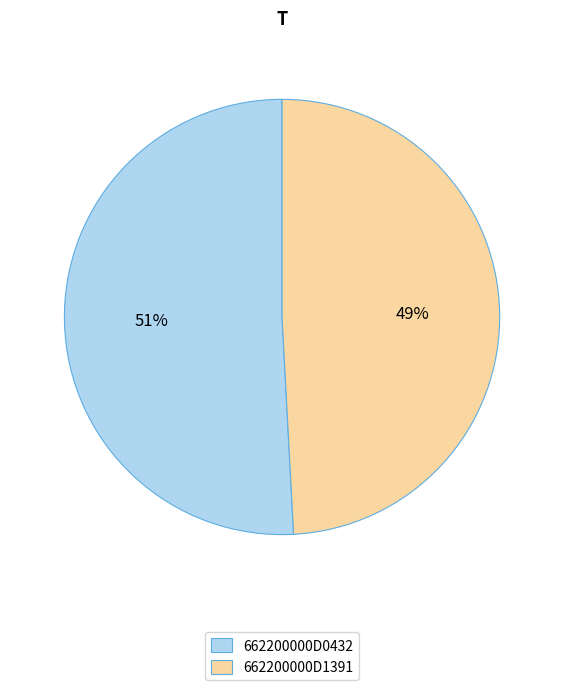

The 662200000D1391 slice represents 49% of the pie. True or false?

True